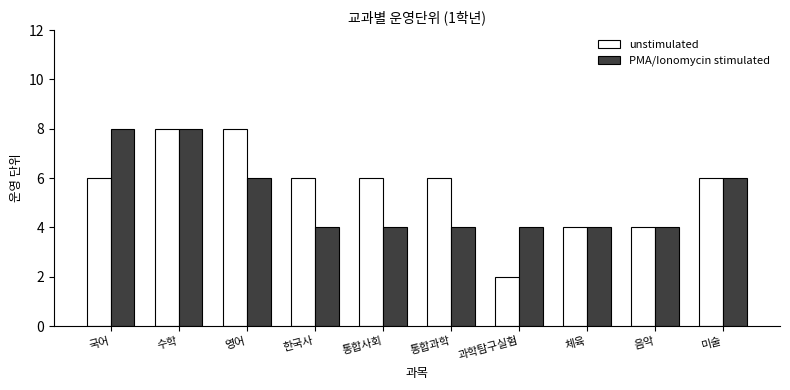

Count the number of categories in the chart.

10